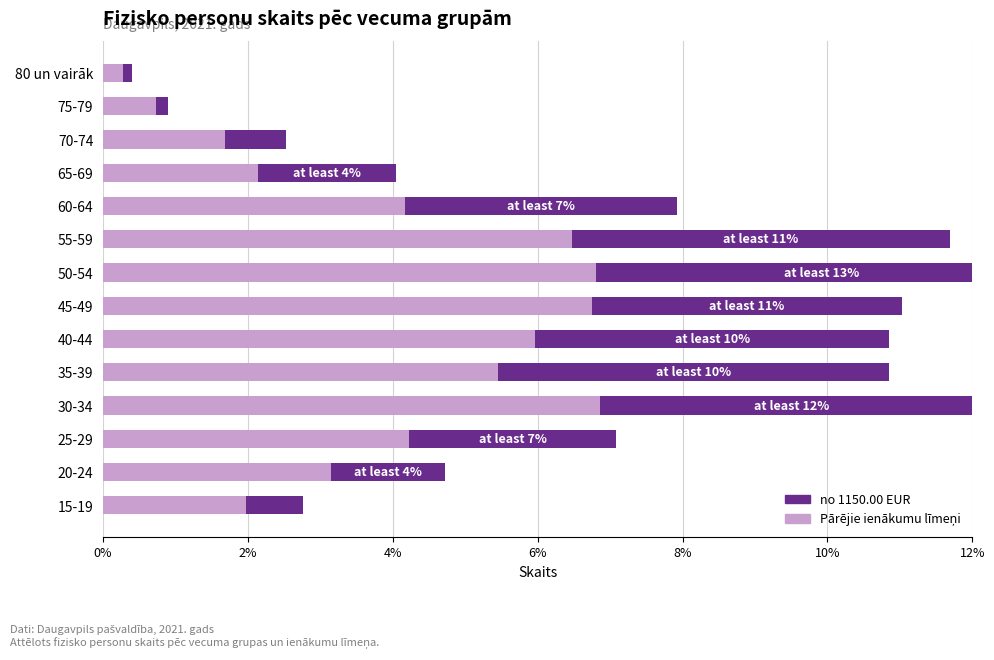

What is the approximate value of no 1150.00 EUR at 35-39?

5.4